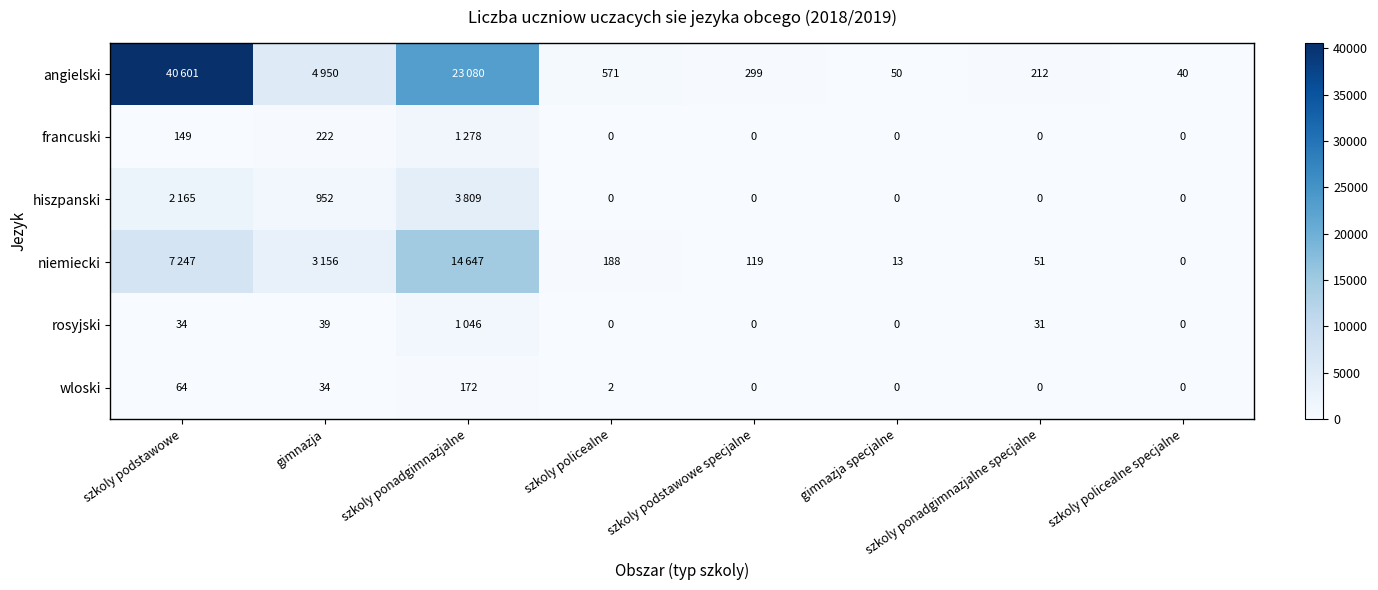

Between szkoly ponadgimnazjalne and szkoly policealne specjalne, which is larger?

szkoly ponadgimnazjalne